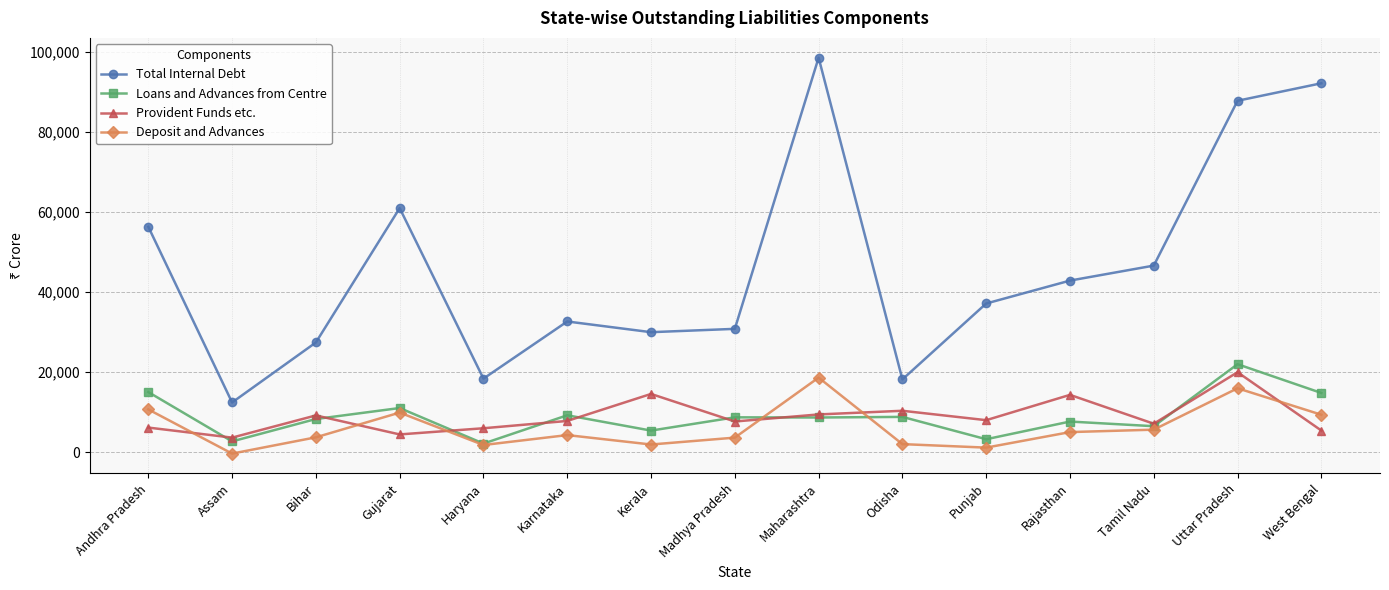

Which label corresponds to the smallest value in the chart?

Assam